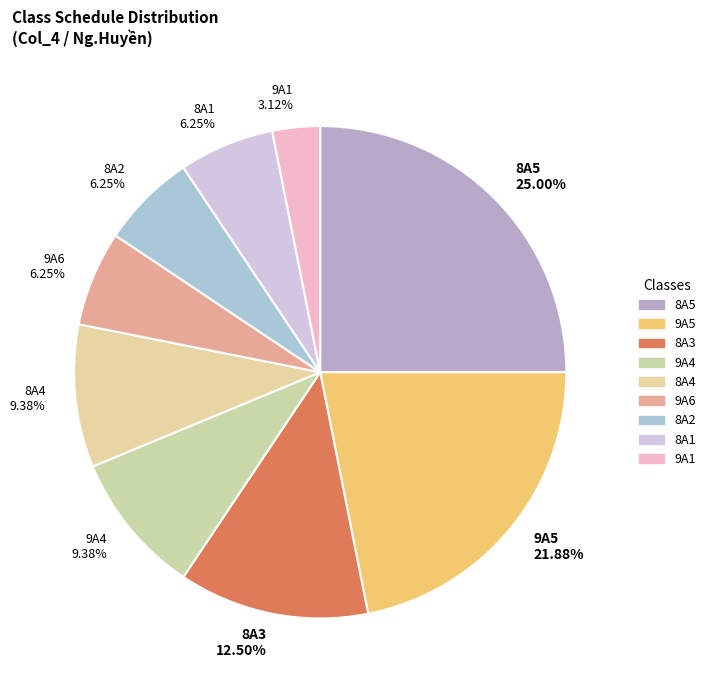

To the nearest percent, what percentage of the pie is 8A5?

25%